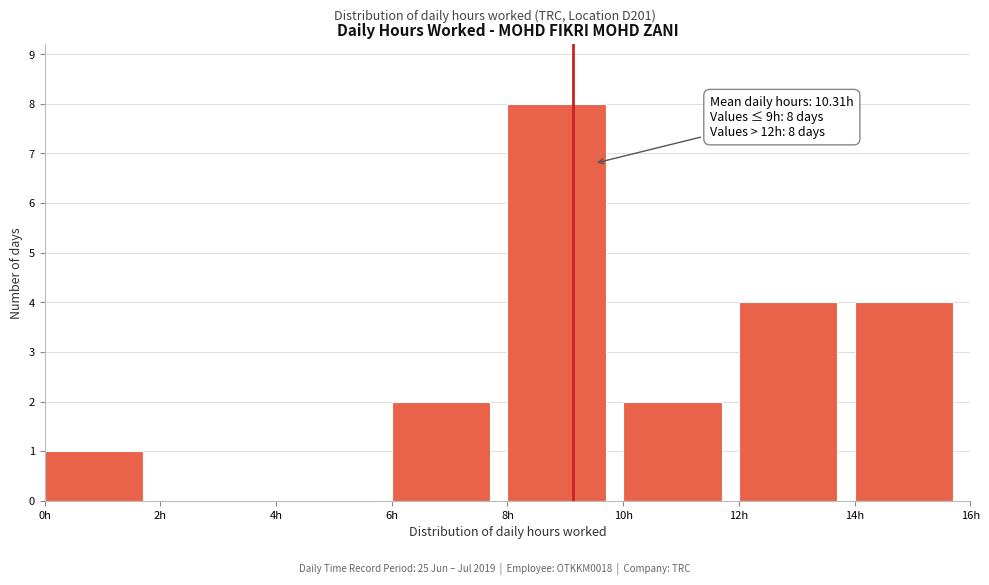

Which range on the x-axis has the tallest bar?

8 to 10